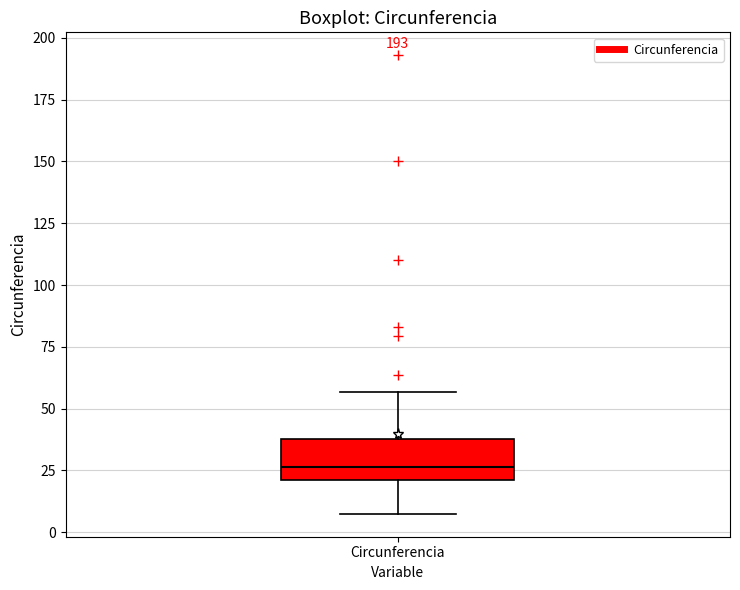

Where does the upper whisker of the box for Circunferencia end on the y-axis? The values are not printed on the chart, so give them approximately, as read against the axis.

55